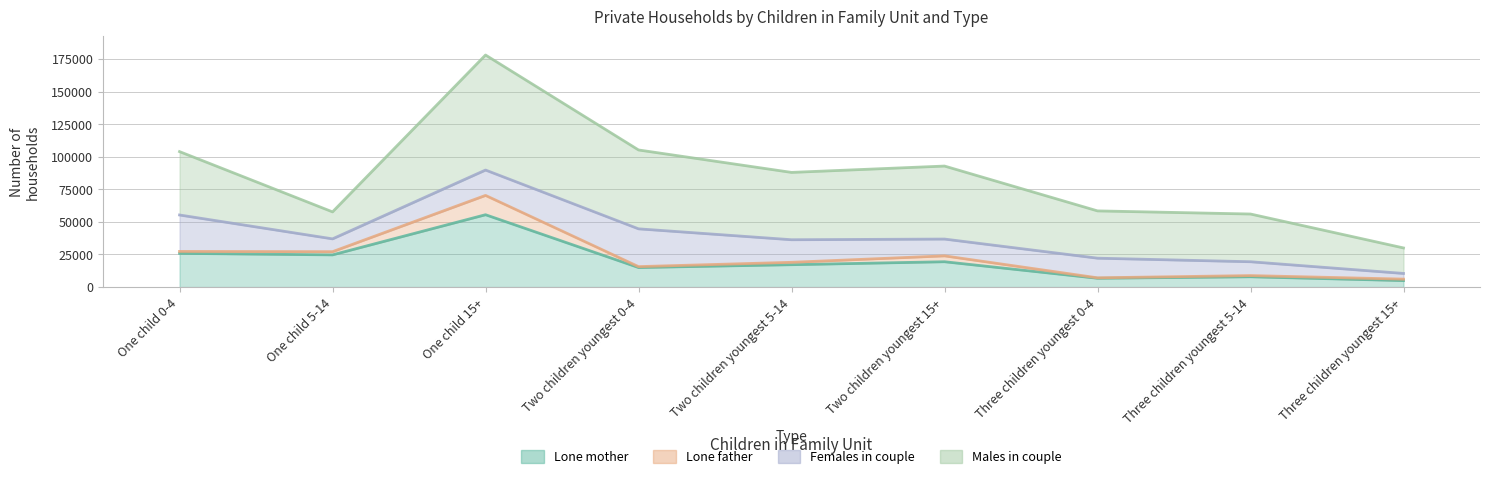

How many interior local valleys does the Lone mother series have?

3